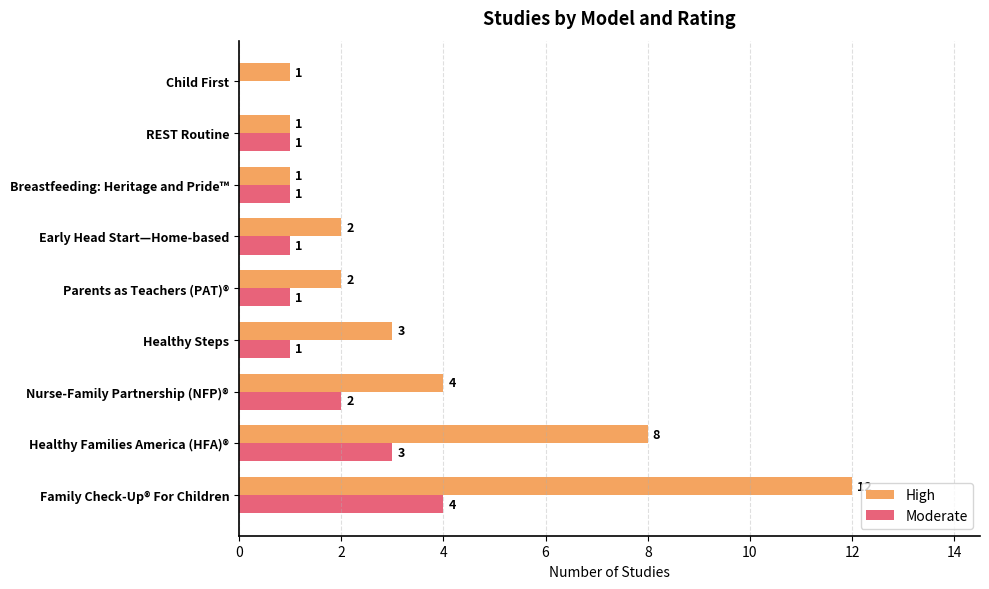

Is the value of High at REST Routine greater than the value of Moderate at Healthy Families America (HFA)®?

No